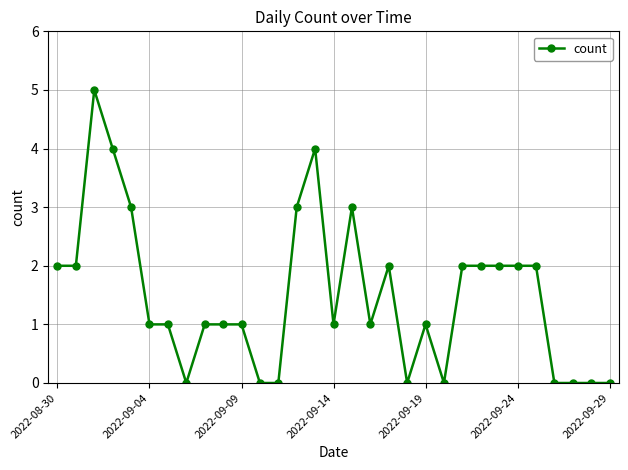

True or false: the data has more than 2 interior local peaks.

True